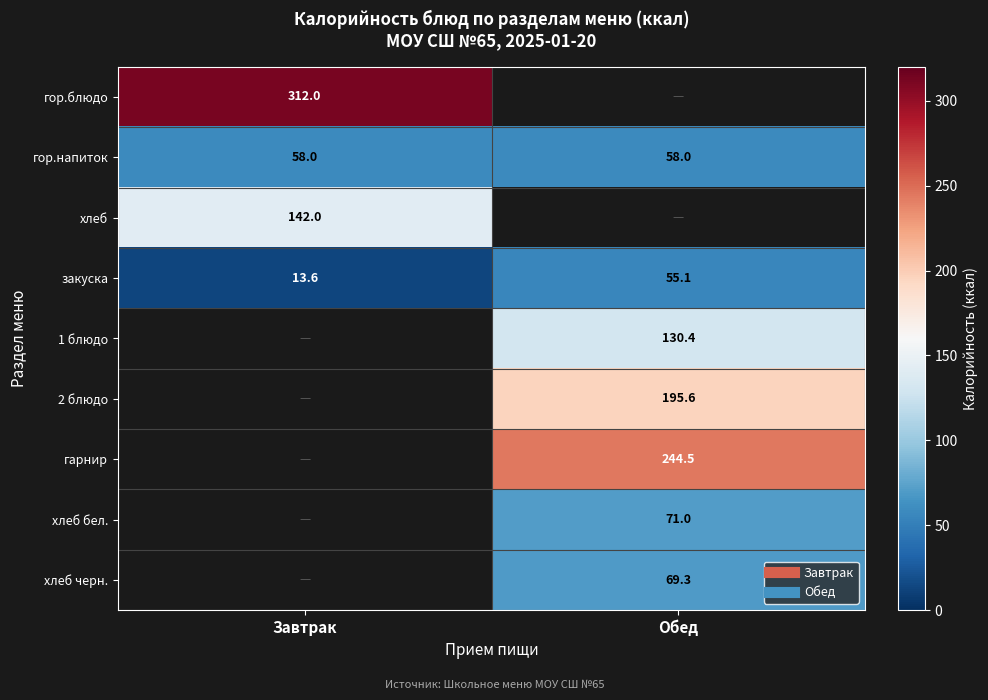

List the labels in order of гор.напиток value, largest first.

Завтрак, Обед